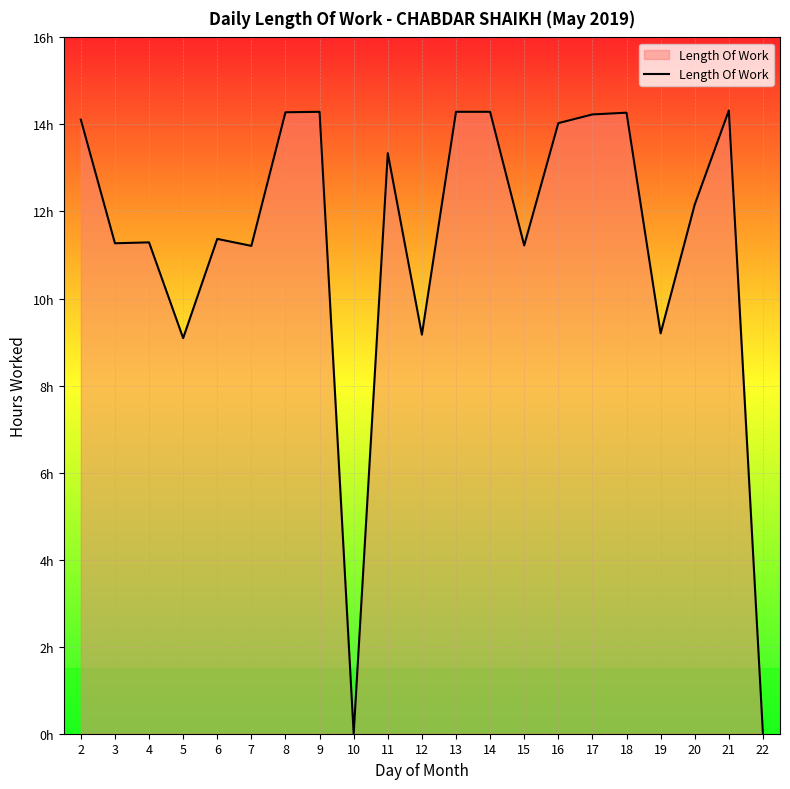

What is the difference between the second highest and second lowest values?

14.3